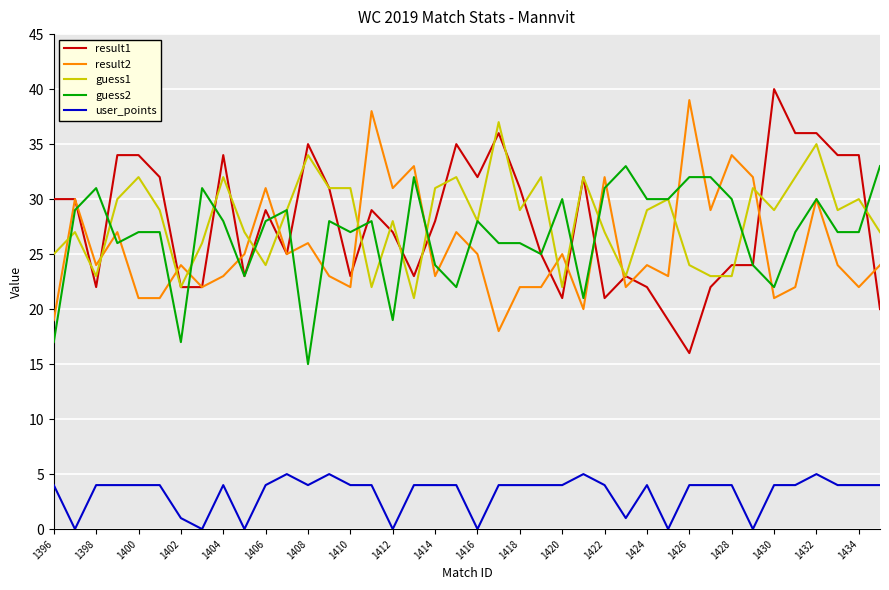

How many categories are shown in the chart?

40